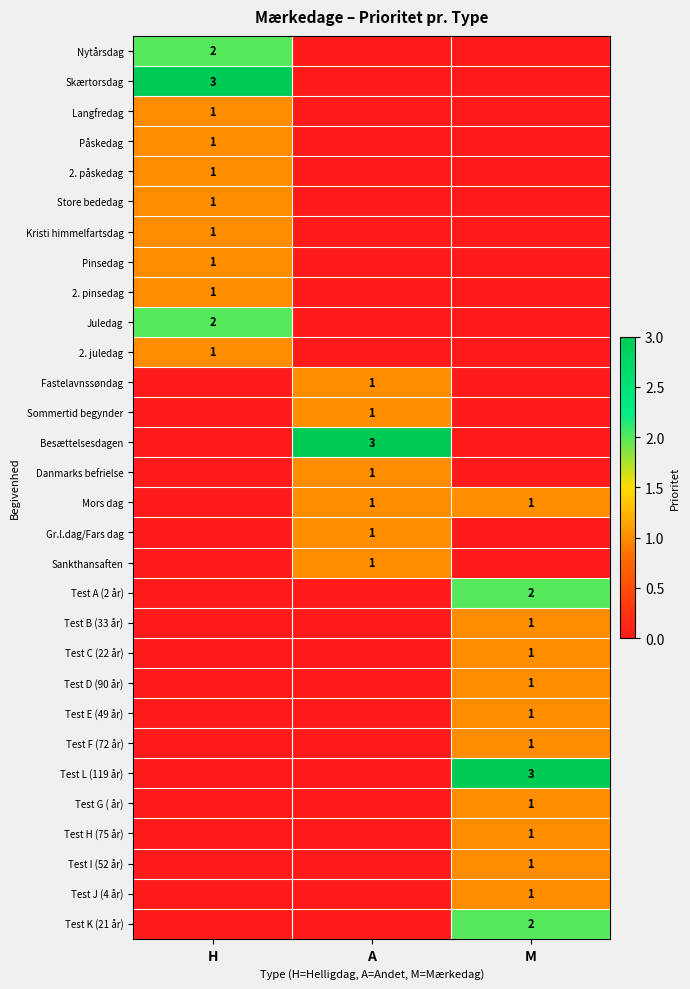

At how many categories does at least one series exceed 0?

3